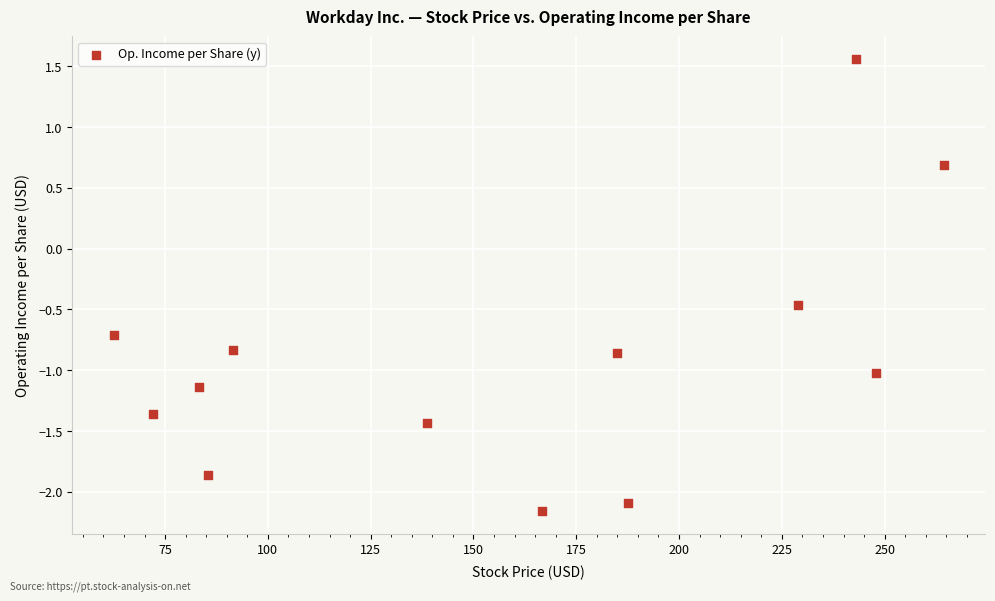

What is the range of Y values (max minus min)?

3.7